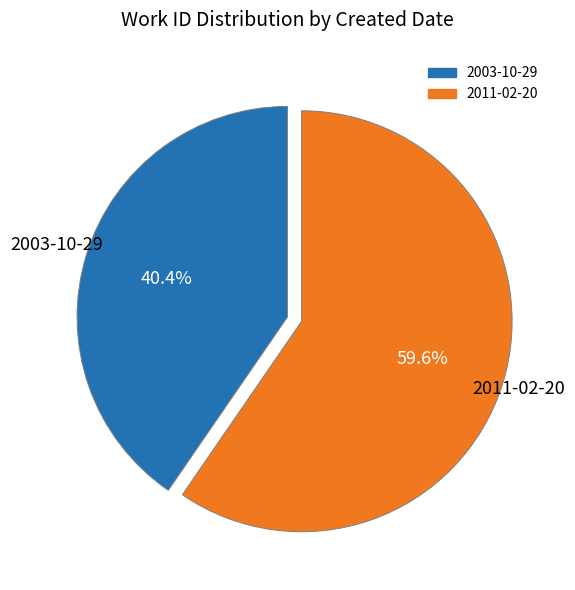

Does 2011-02-20 represent more than half of the total?

Yes